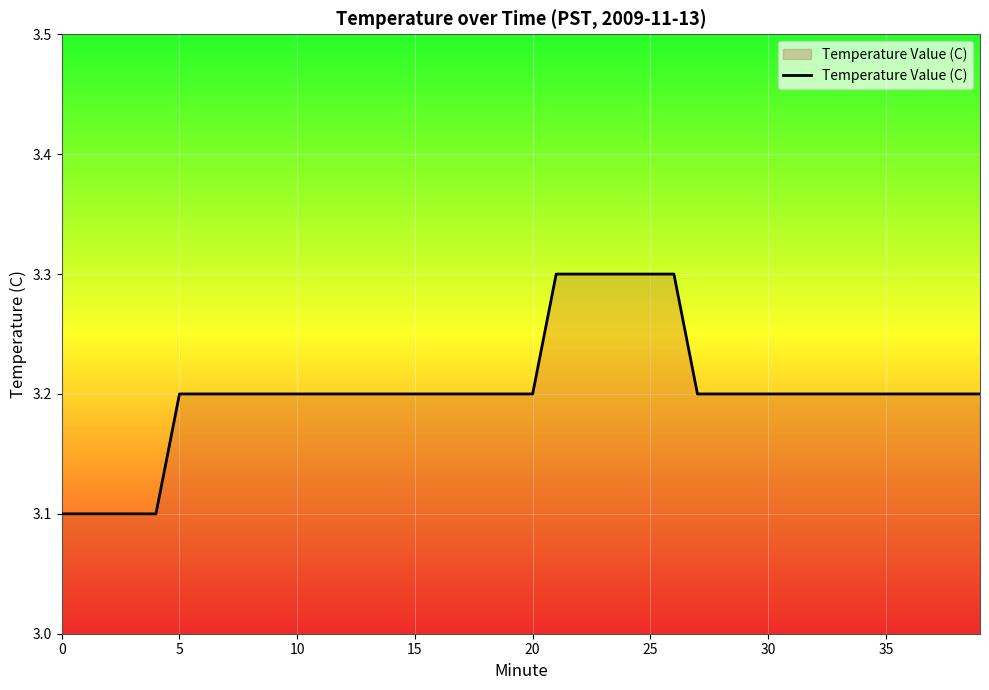

What is the maximum value shown in the chart?

3.3